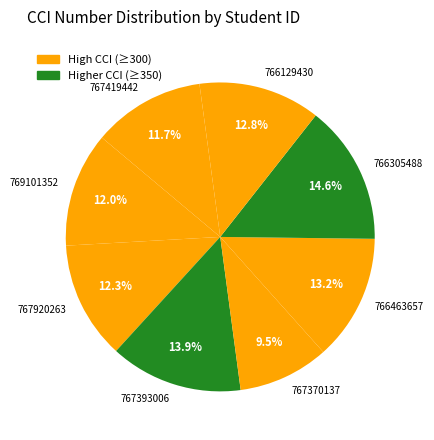

What is the largest slice in the pie chart?

766305488